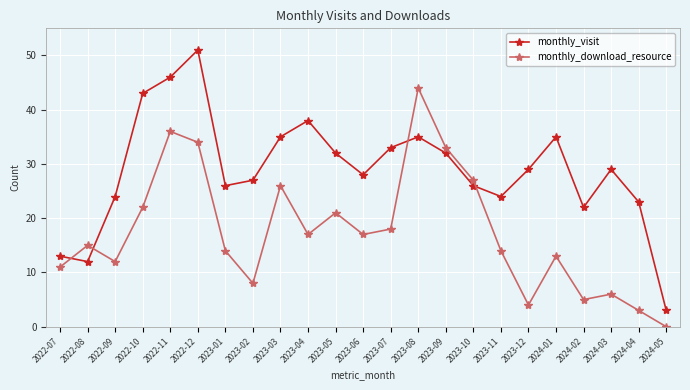

Rank the series by their average value, from highest to lowest.

monthly_visit, monthly_download_resource